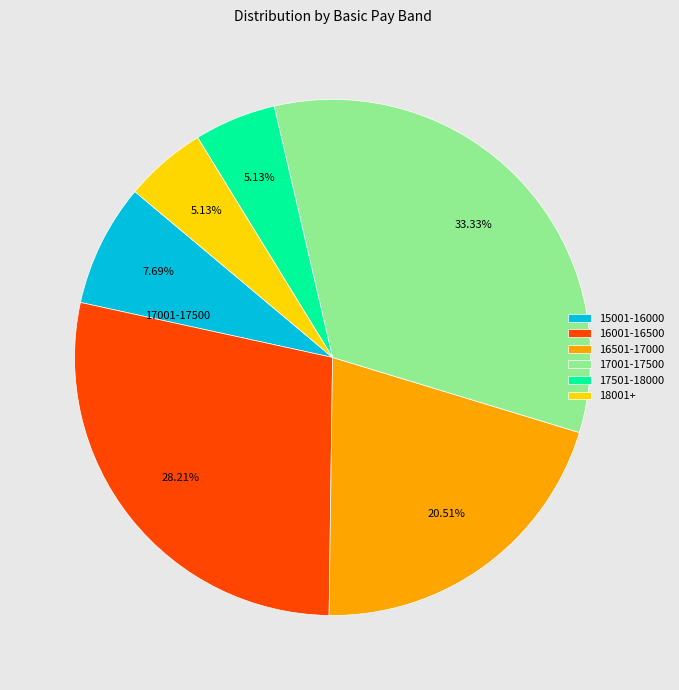

Approximately how many times larger is the value at 17001-17500 compared to 17501-18000?

6.5